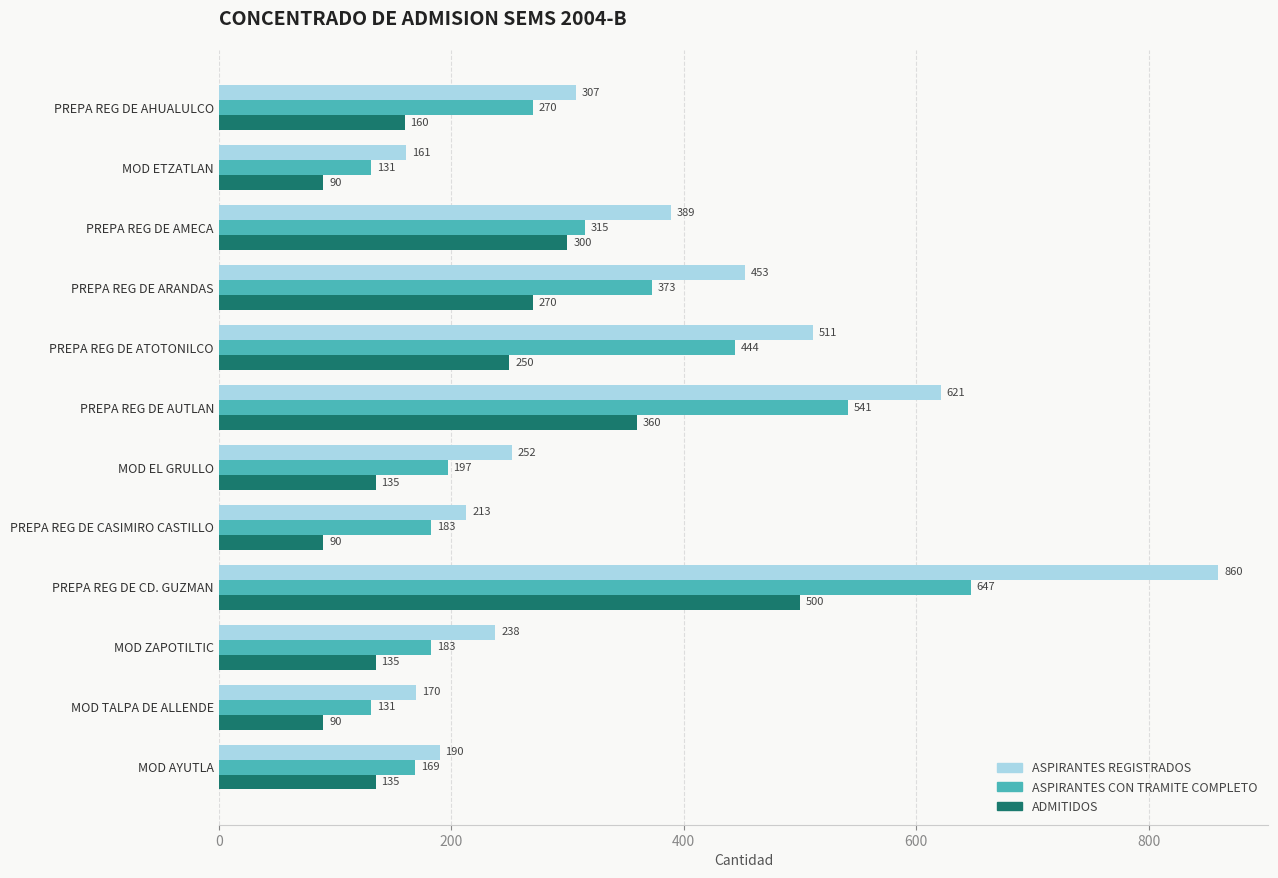

Which series has the widest spread of values?

ASPIRANTES REGISTRADOS